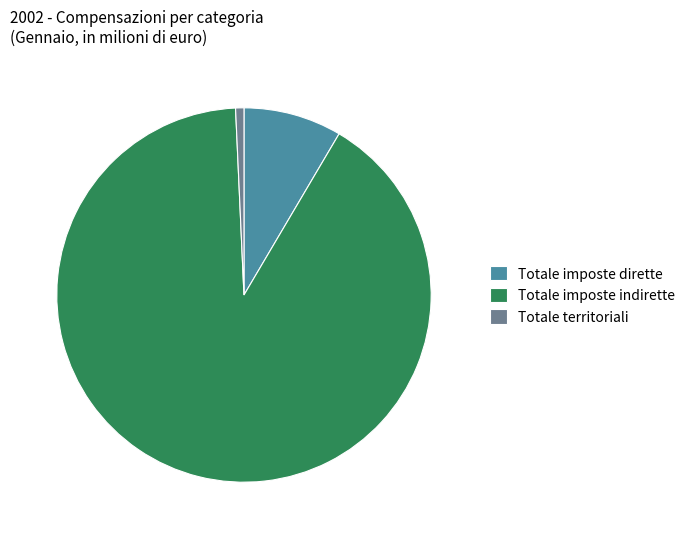

Does Totale imposte dirette account for over 50% of the chart?

No